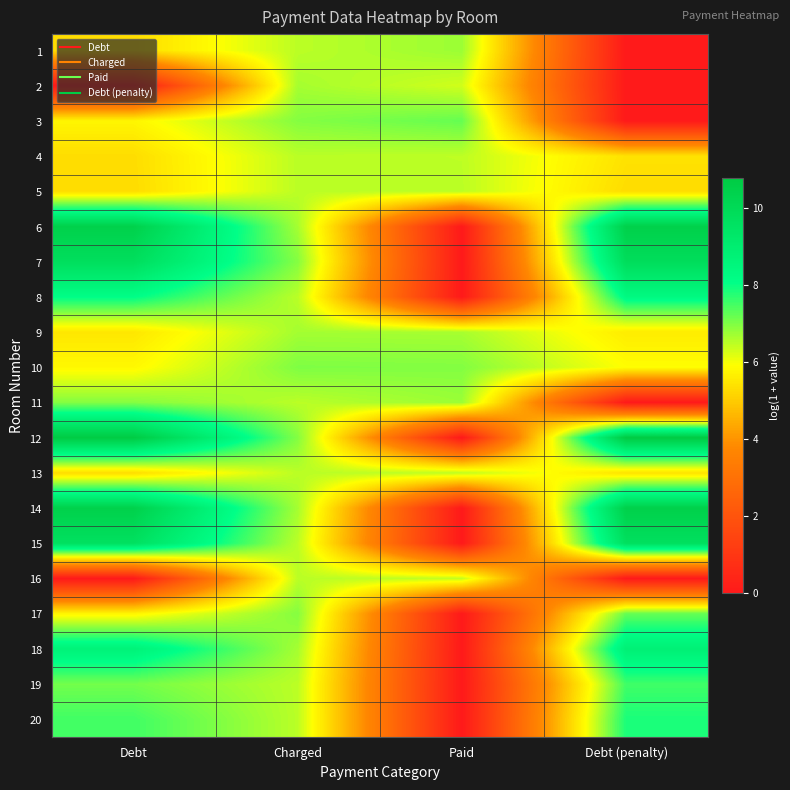

Which series has the largest range (max minus min)?

12